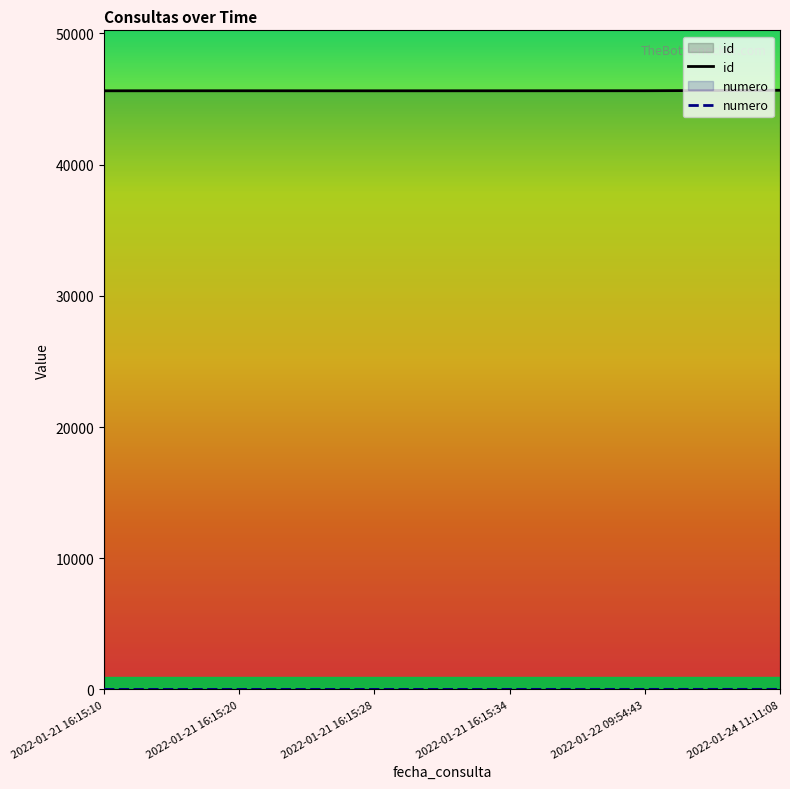

What is the highest value of the numero series?

6